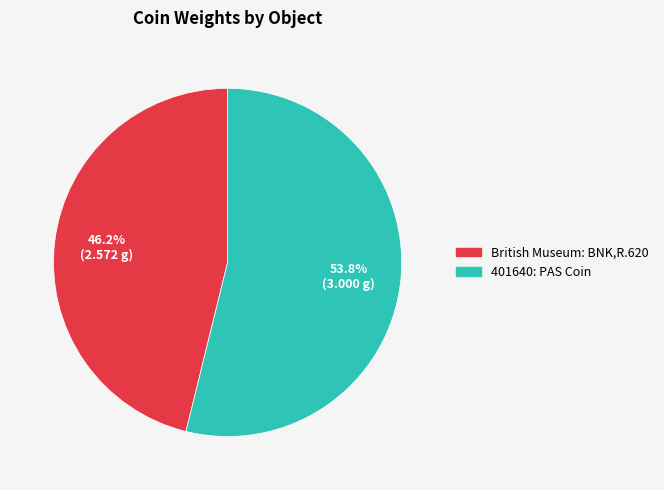

Which slice is the smallest?

British Museum: BNK,R.620